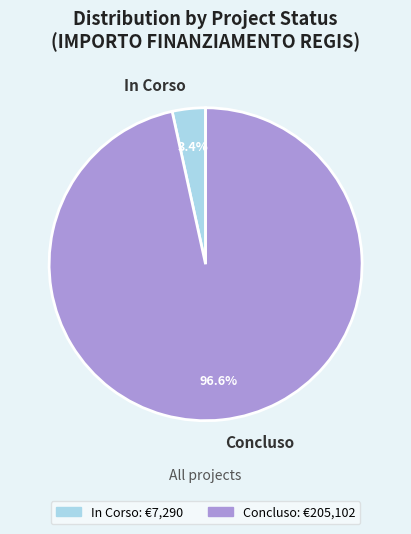

Count the number of slices in the pie.

2